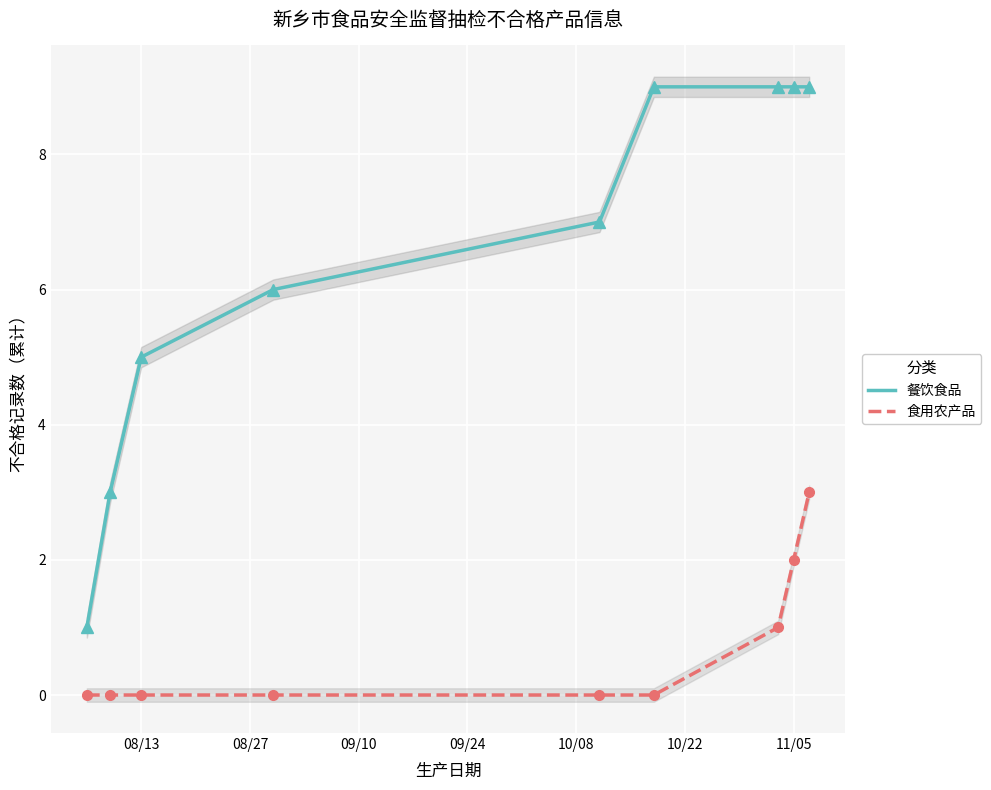

True or false: 餐饮食品 and 食用农产品 cross at least once.

False